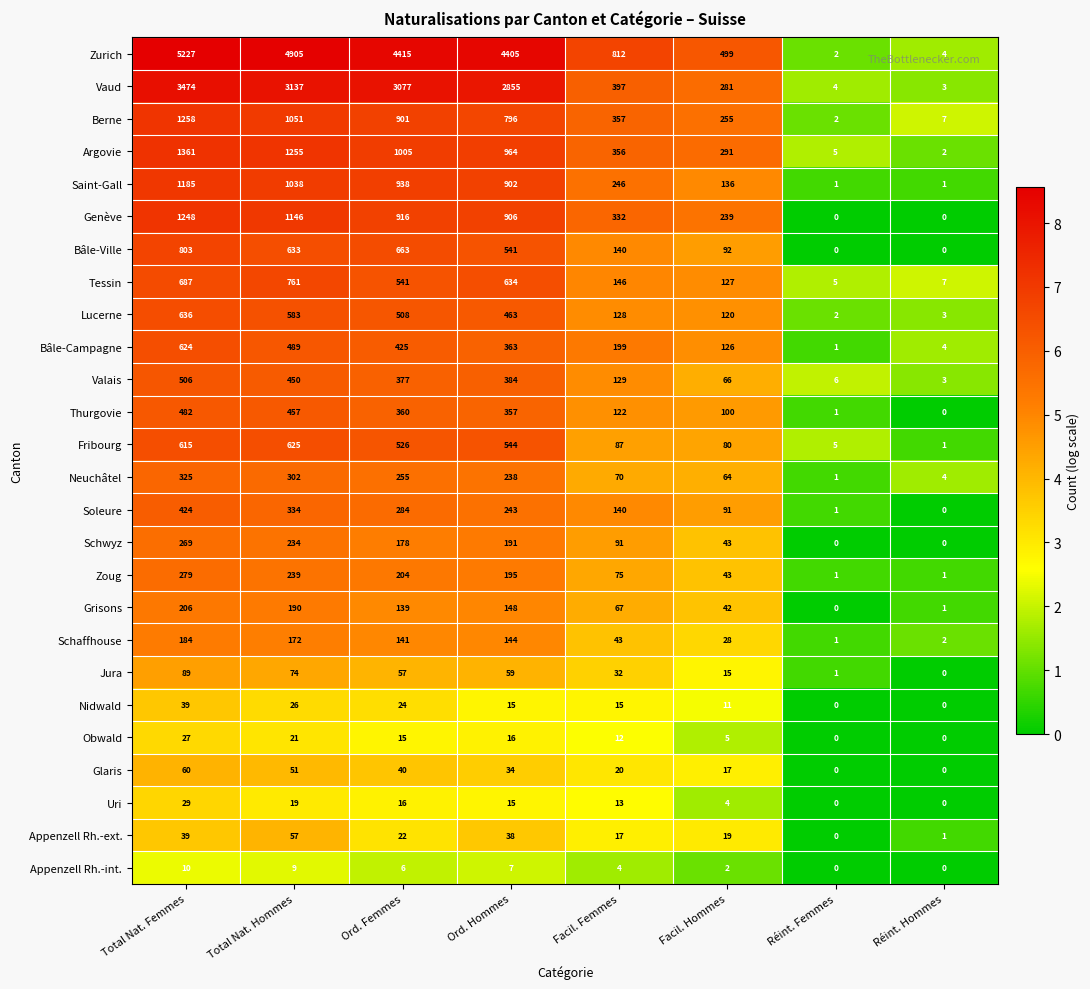

How many series are shown in this chart?

26